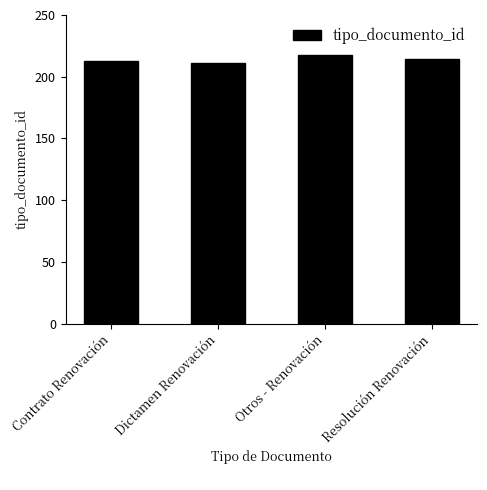

What is the smallest value displayed?

211